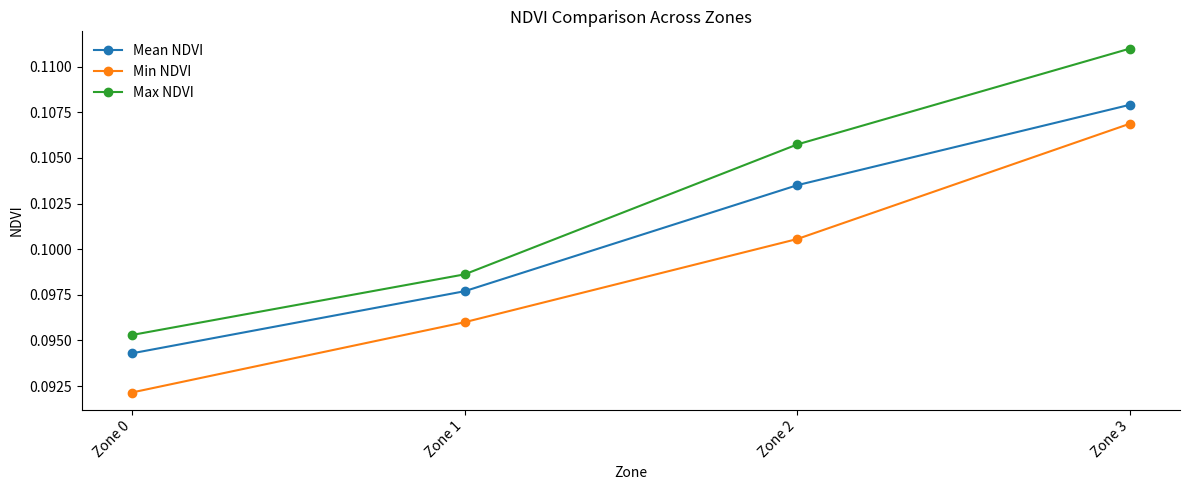

What is the sum of all Mean NDVI values?

0.4